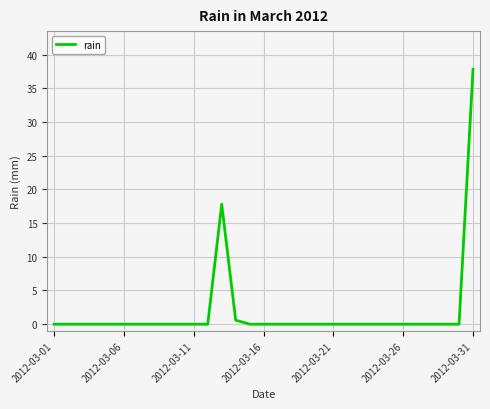

What is the difference between the maximum and minimum values?

37.8